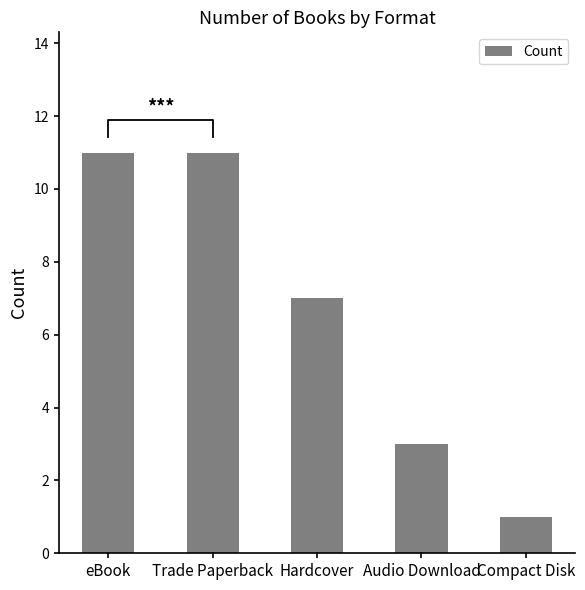

What is the greatest value displayed?

11